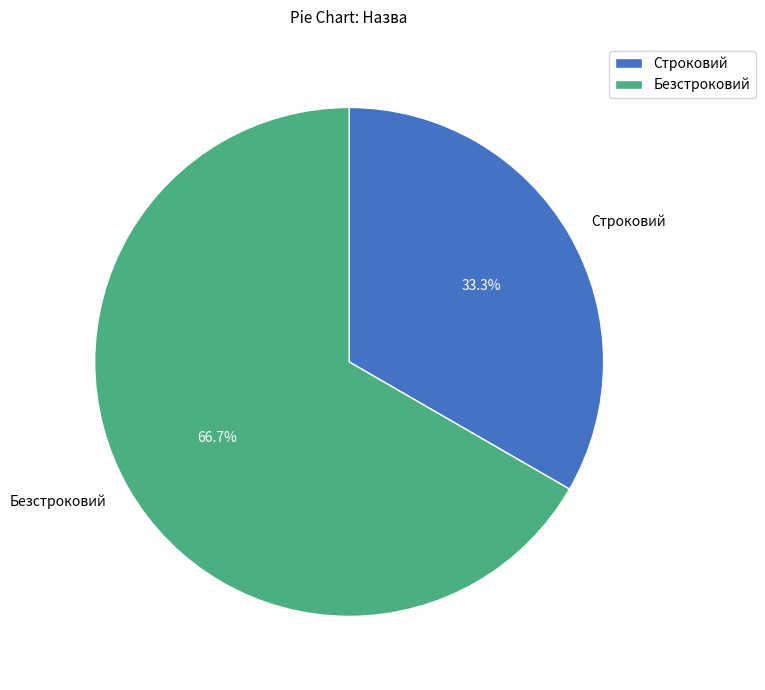

What is the ratio of the value at Безстроковий to the value at Строковий?

2.0